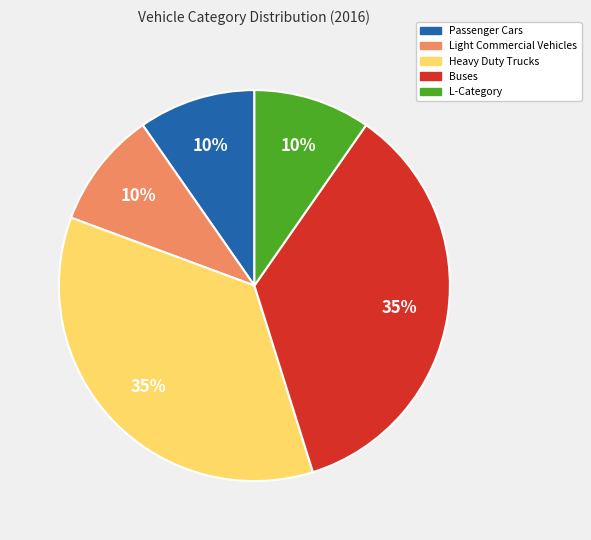

Is there a majority slice in this chart?

No